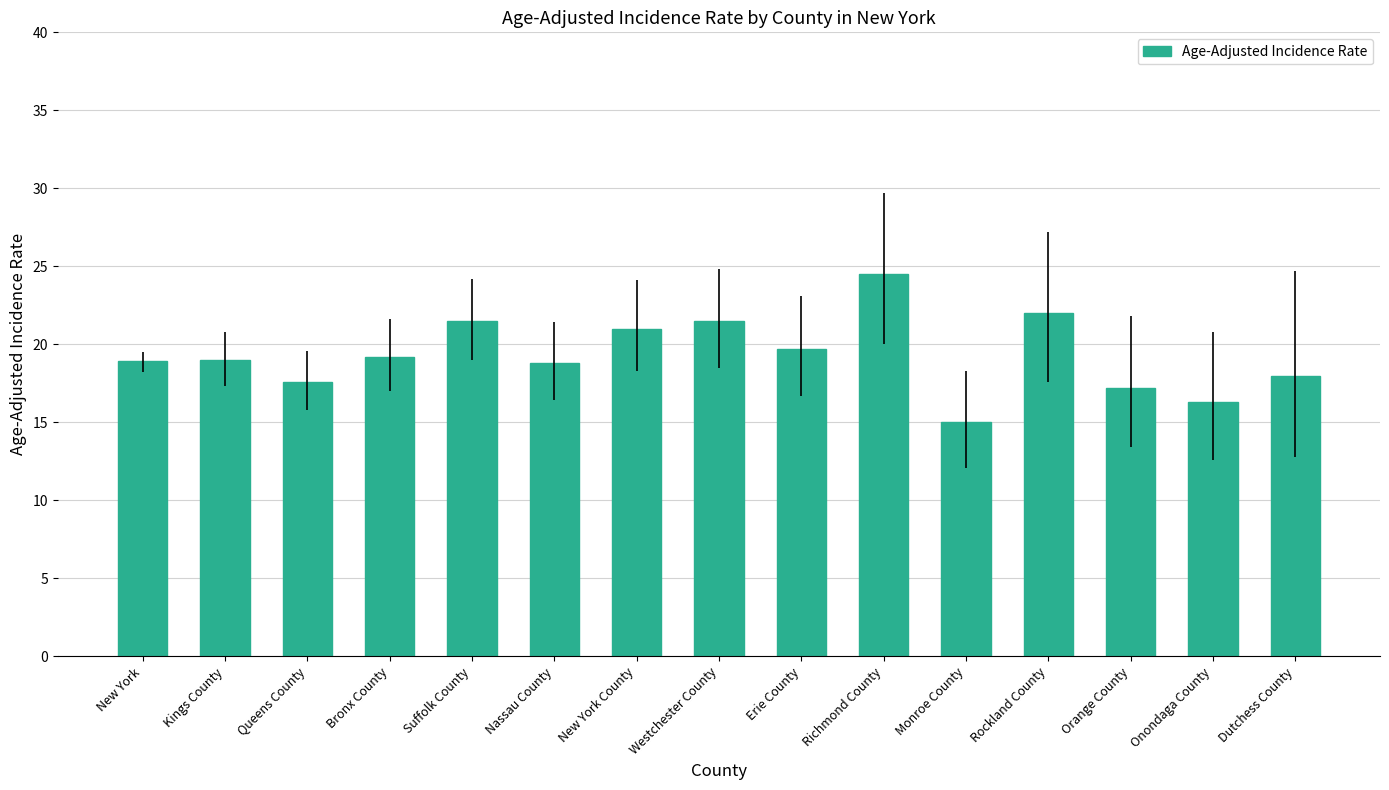

What position from the right is Dutchess County?

1